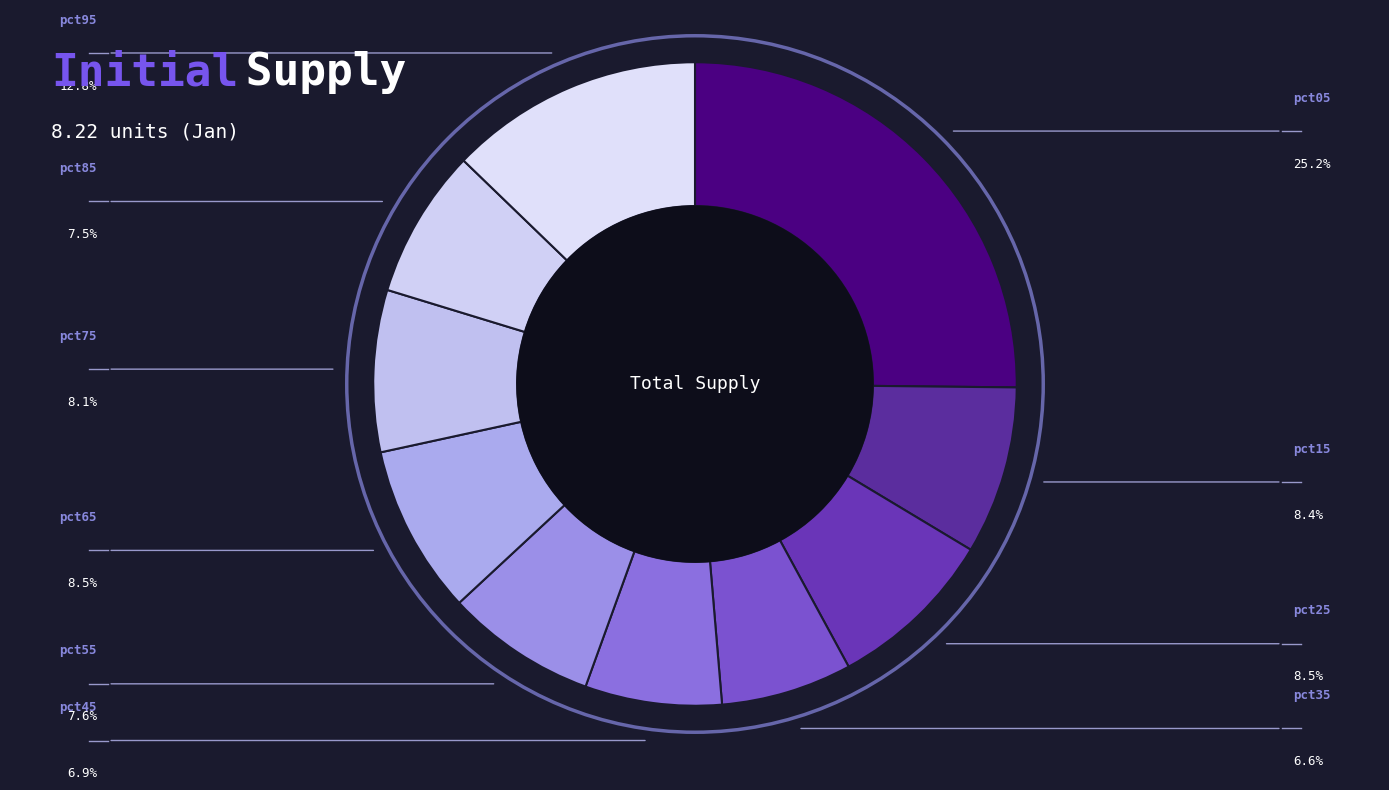

Rank the categories by value from highest to lowest.

pct05, pct95, pct65, pct25, pct15, pct75, pct55, pct85, pct45, pct35